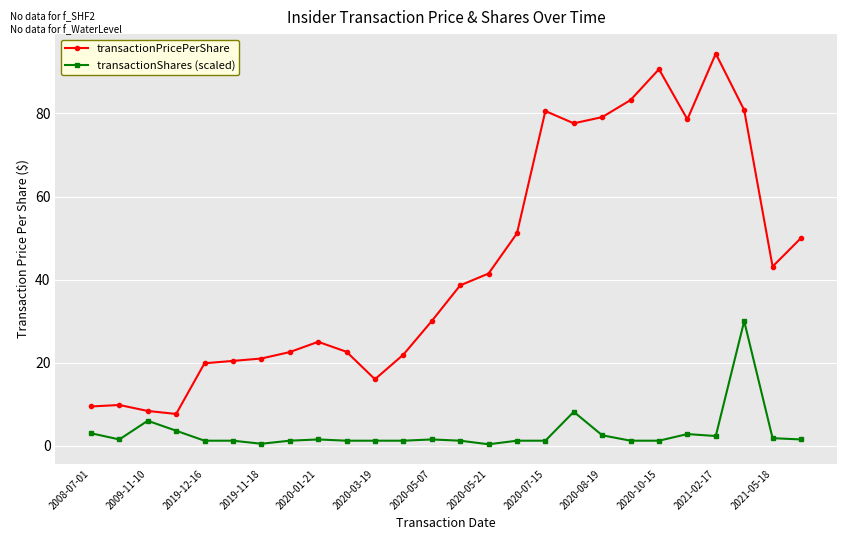

True or false: transactionPricePerShare and transactionShares (scaled) intersect in this chart.

False